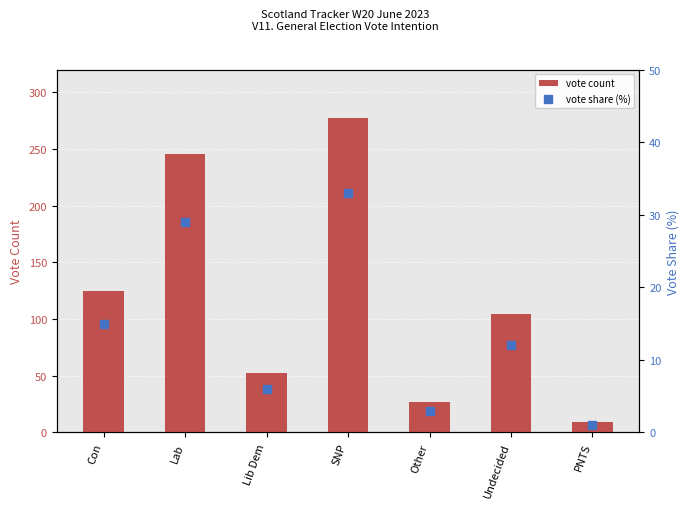

Reading left to right, transcribe all the data shown in this chart.

vote count: Con=125.0	Lab=246.0	Lib Dem=52.0	SNP=277.0	Other=27.0	Undecided=104.0	PNTS=9.0
vote share (%): Con=15.0	Lab=29.0	Lib Dem=6.0	SNP=33.0	Other=3.0	Undecided=12.0	PNTS=1.0